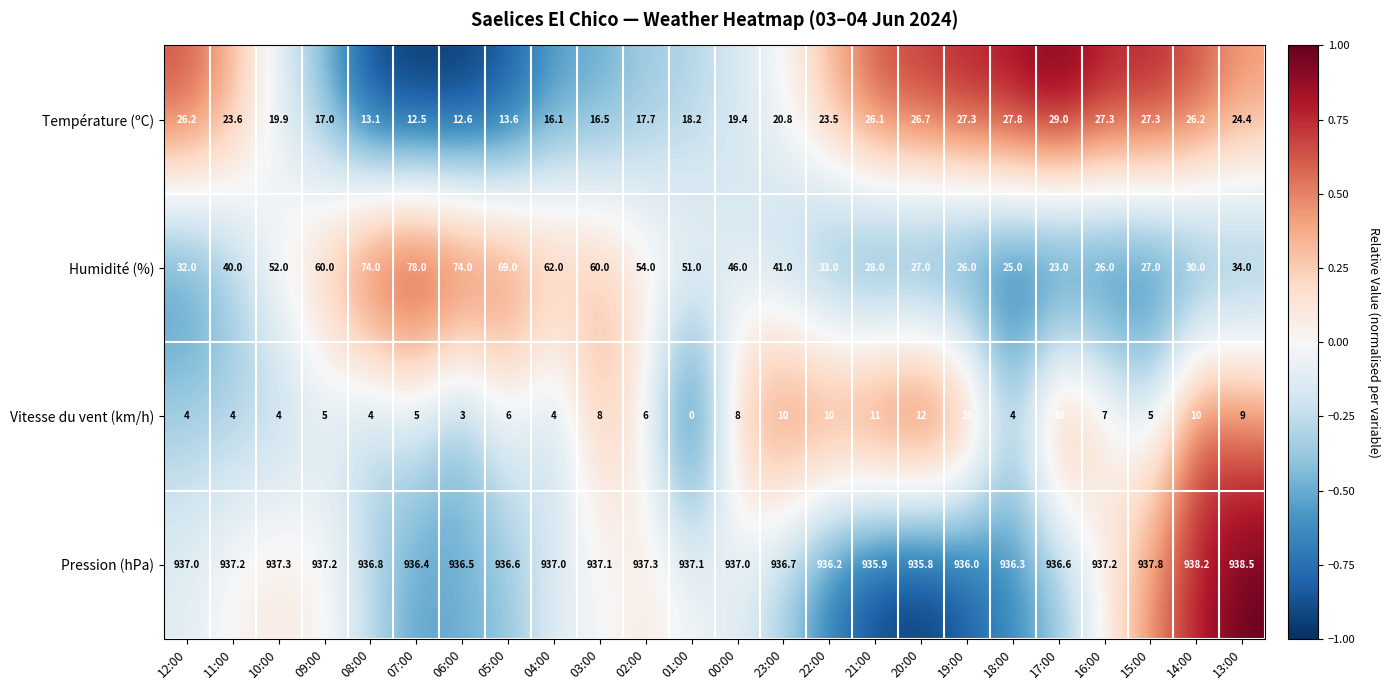

Where is Température (ºC) nearest to the value 20?

10:00